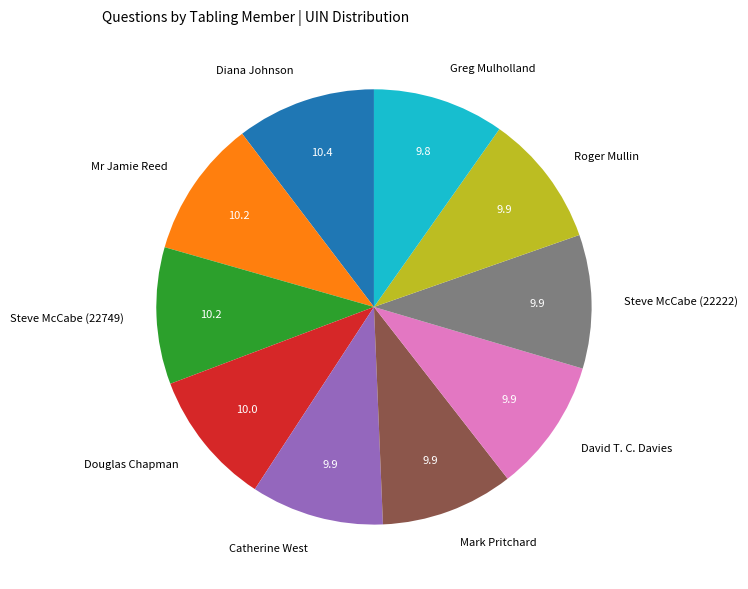

The Greg Mulholland slice represents 1% of the pie. True or false?

False